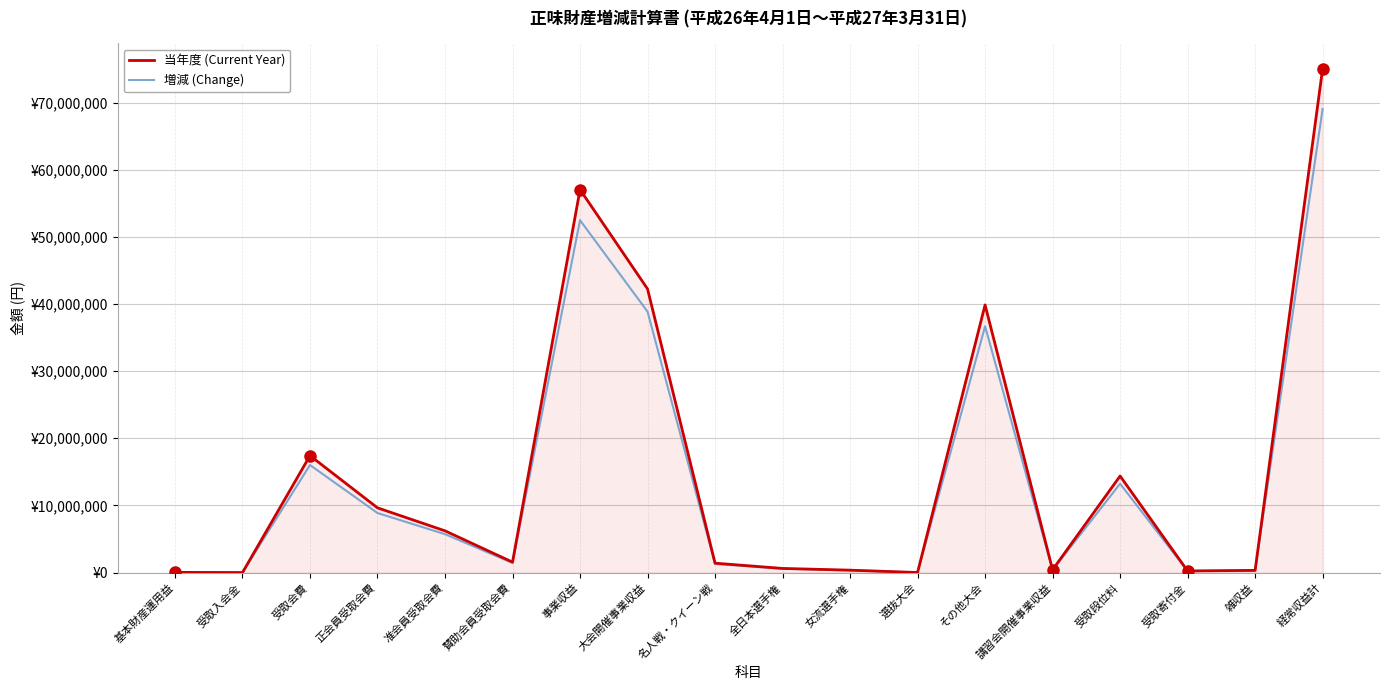

At which category does 当年度 (Current Year) reach its first local valley?

受取入会金